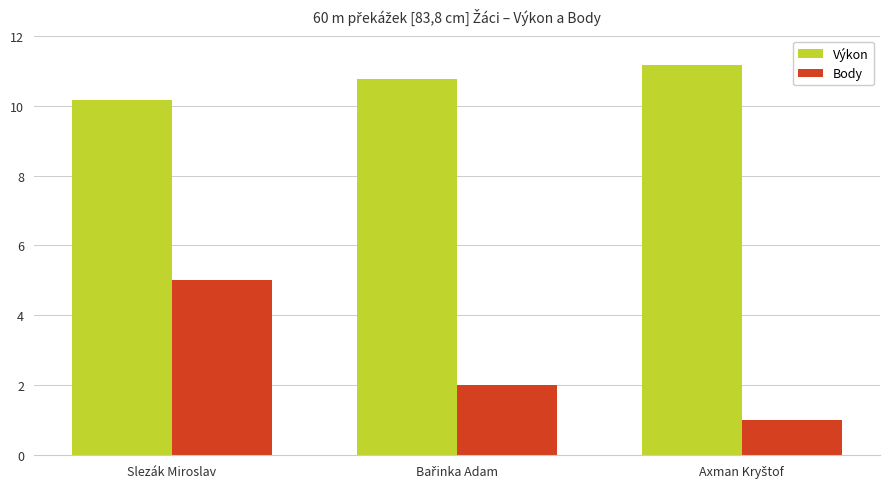

What is the difference between the maximum and second lowest values in the Body series?

3.0